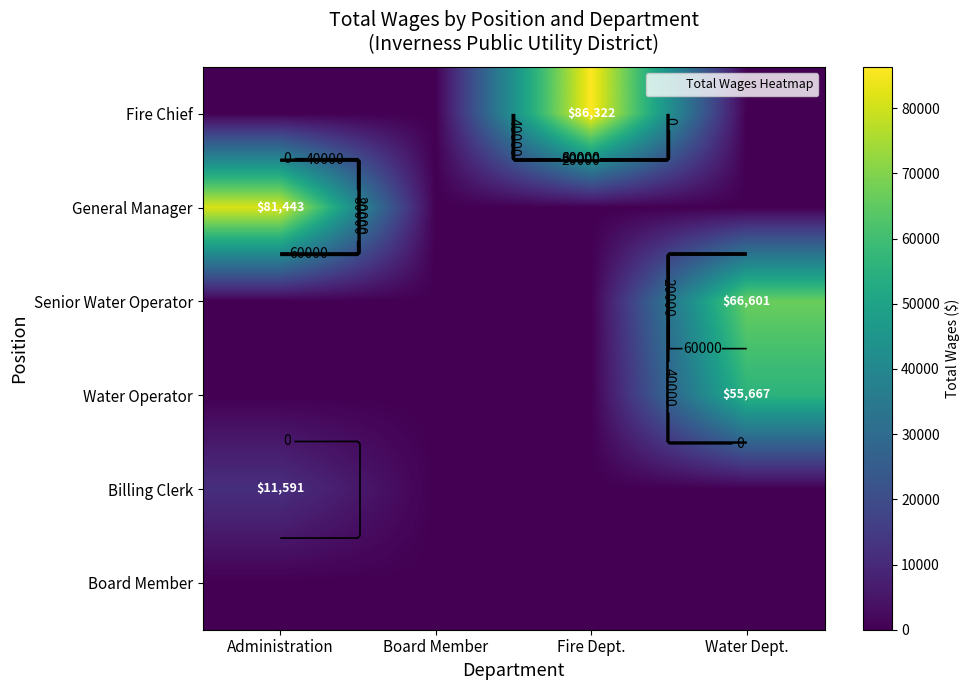

List the labels in order of Fire Chief value, smallest first.

Administration, Board Member, Water Dept., Fire Dept.